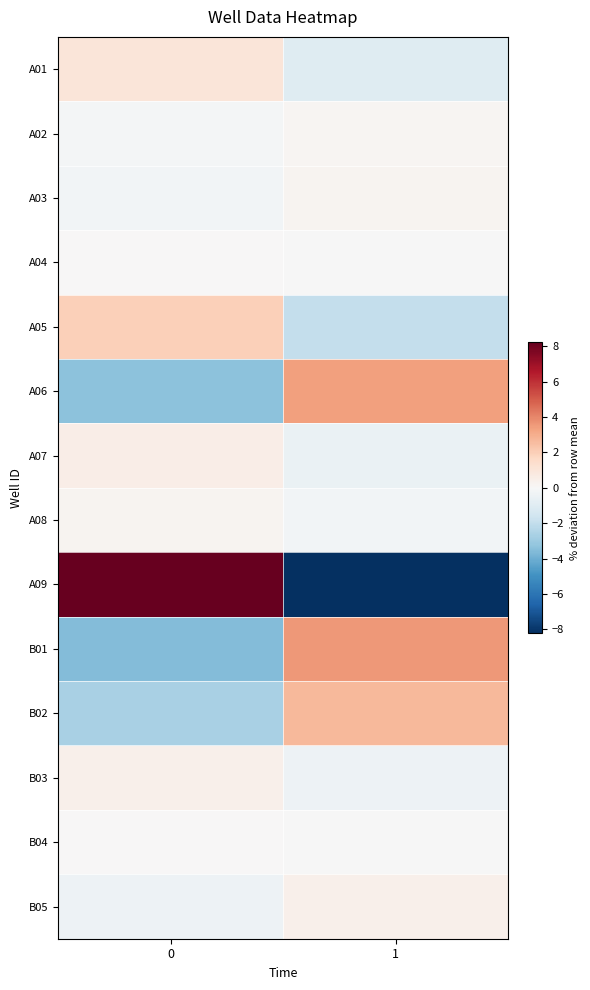

At how many categories does at least one series exceed 2?

2